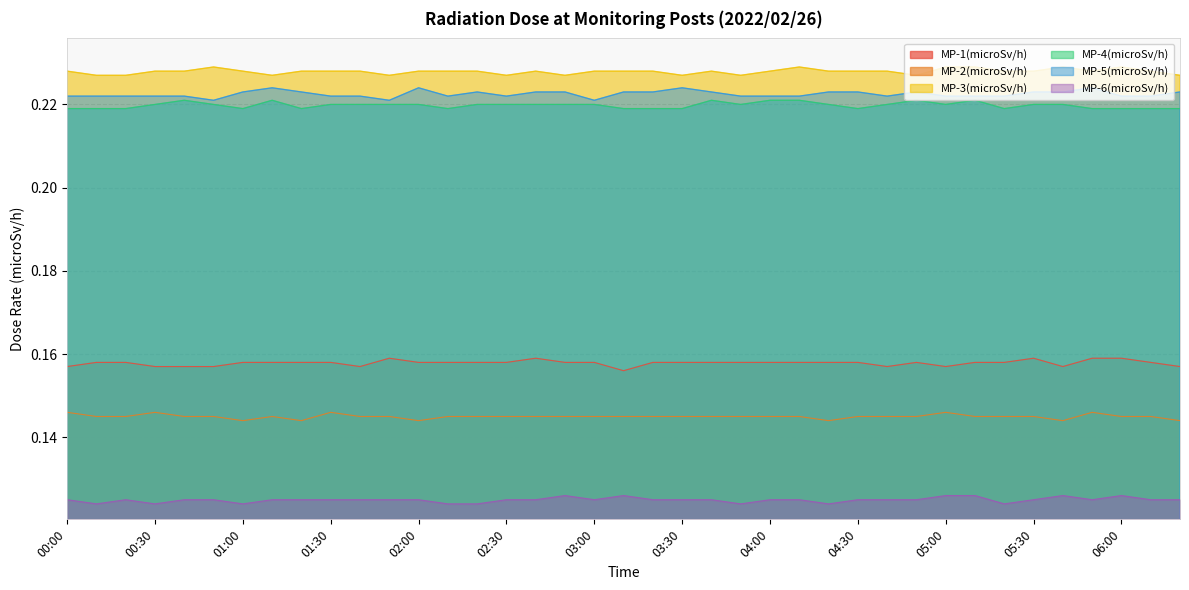

Which series has the largest total across all categories?

MP-3(microSv/h)